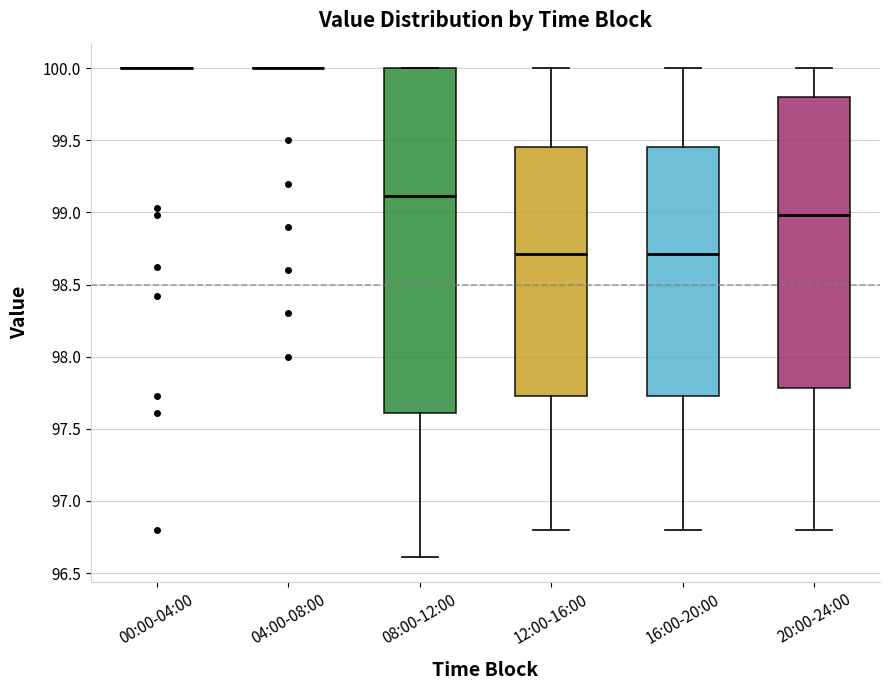

Reading left to right, transcribe this box plot: for each box, give where its median line is, the range the box spans, and where its two whiskers end, as read against the y-axis. The values are not printed on the chart, so give them approximately, as read against the axis.

00:00-04:00: box collapsed to a line at 100.00, whiskers 100.00 to 100.00
04:00-08:00: box collapsed to a line at 100.00, whiskers 100.00 to 100.00
08:00-12:00: median 99.10, box 97.60 to 100.00, whiskers 96.60 to 100.00
12:00-16:00: median 98.70, box 97.75 to 99.45, whiskers 96.80 to 100.00
16:00-20:00: median 98.70, box 97.75 to 99.45, whiskers 96.80 to 100.00
20:00-24:00: median 99.00, box 97.80 to 99.80, whiskers 96.80 to 100.00